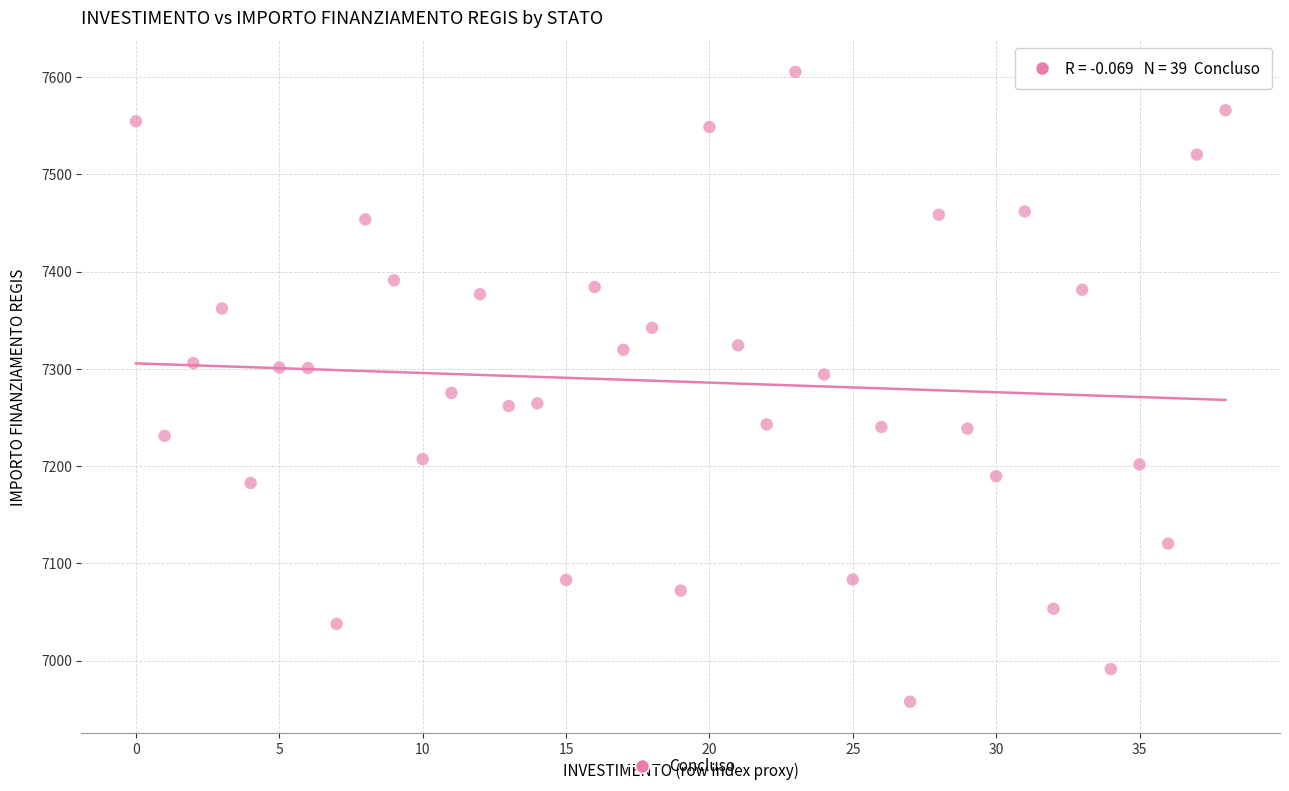

What is the range of Y values (max minus min)?

647.6